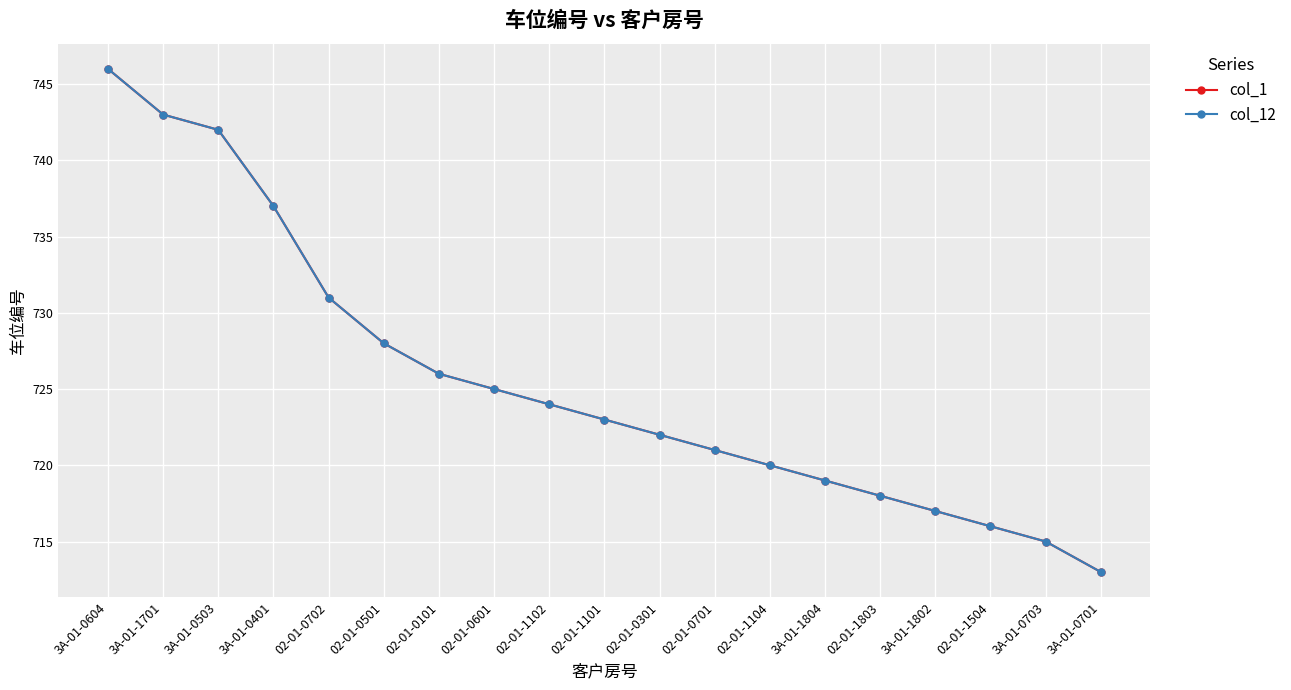

Is this an area chart (filled region under the line)?

No